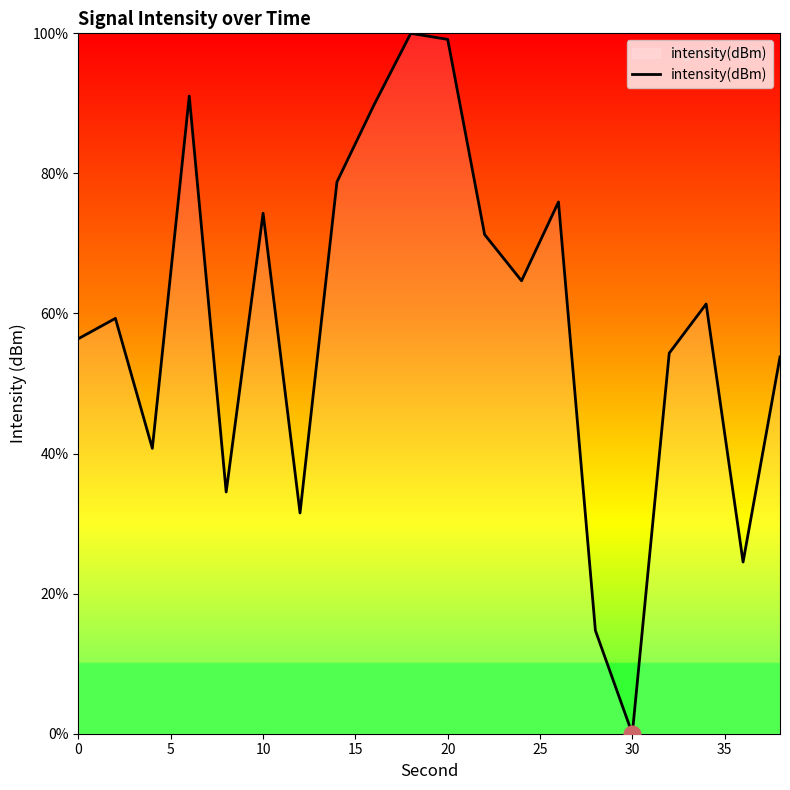

What is the maximum value shown in the chart?

100.0